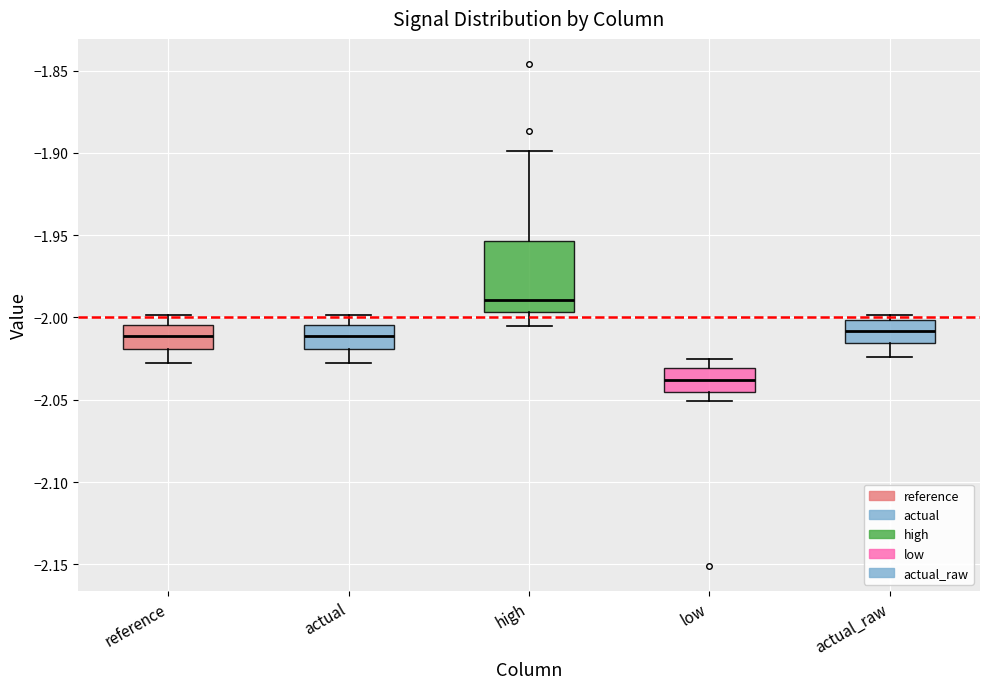

Where does the median line of the box for high sit on the y-axis? The values are not printed on the chart, so give them approximately, as read against the axis.

-1.990